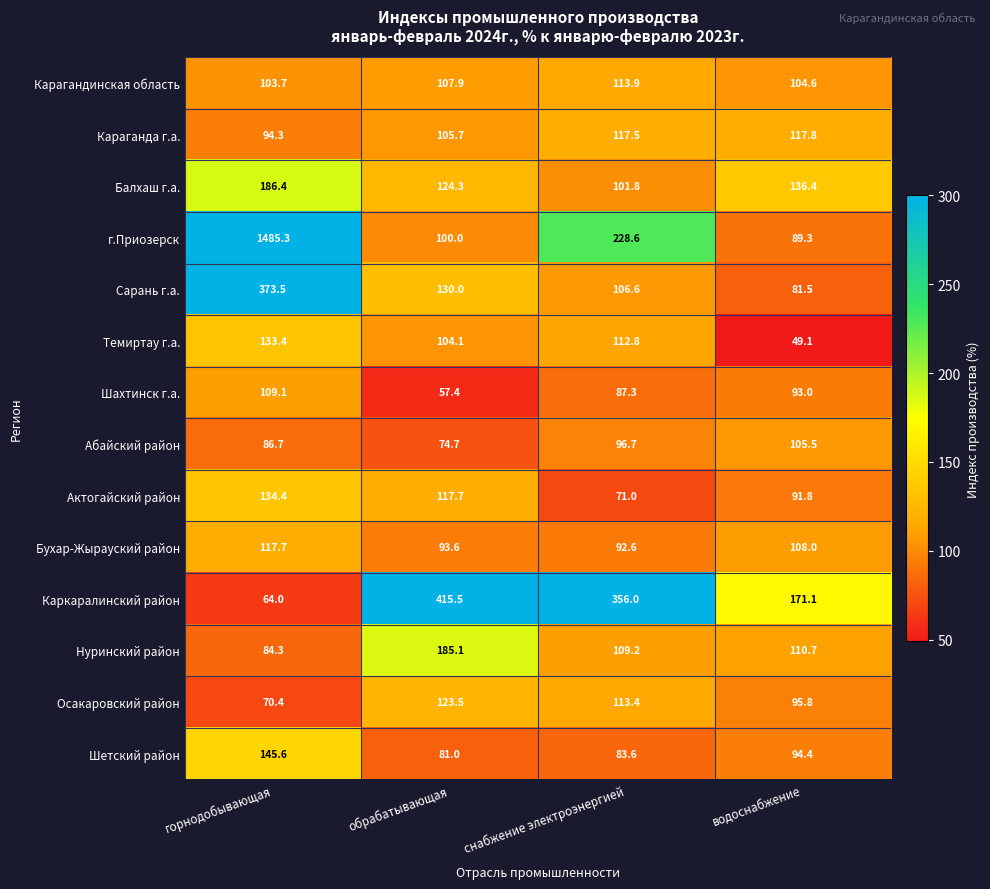

Read the Шетский район value at горнодобывающая.

145.6